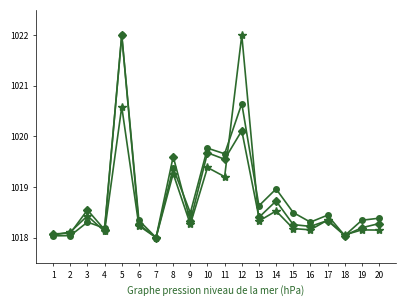

What is the smallest value displayed?

1018.0